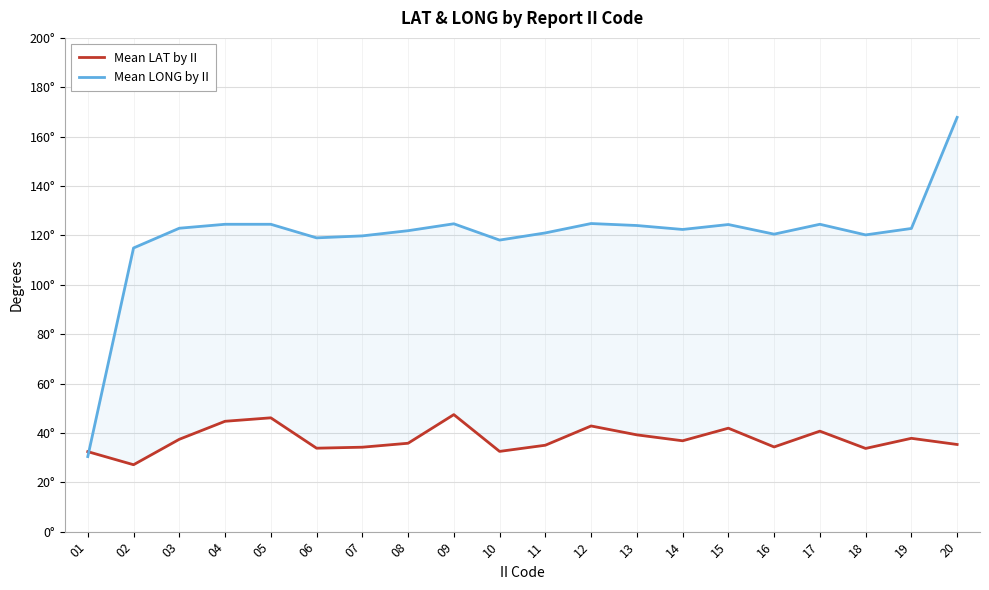

The value of Mean LONG by II at 16 is 54.1. True or false?

False